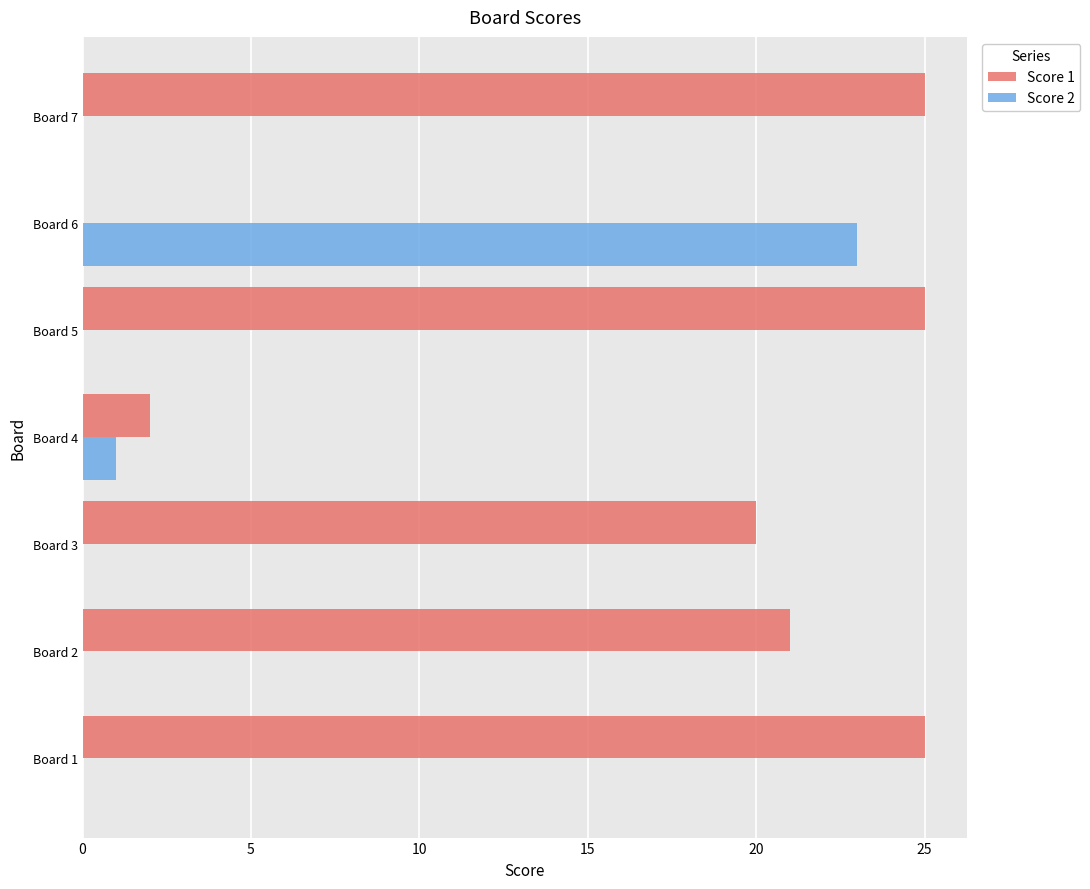

Is the value of Score 2 at Board 1 greater than the value of Score 1 at Board 3?

No